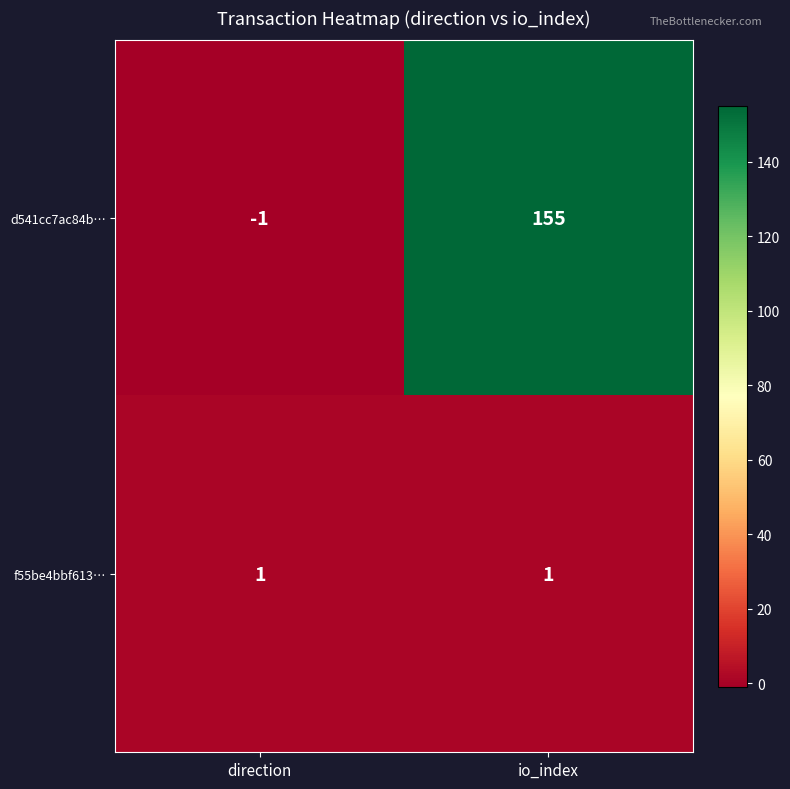

The d541cc7ac84b… series shows 43 at io_index. True or false?

False